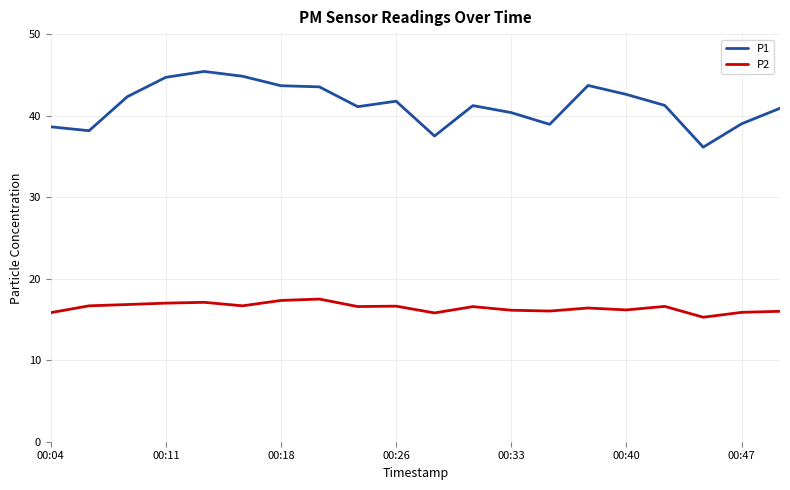

Rank the series by their maximum value, from lowest to highest.

P2, P1